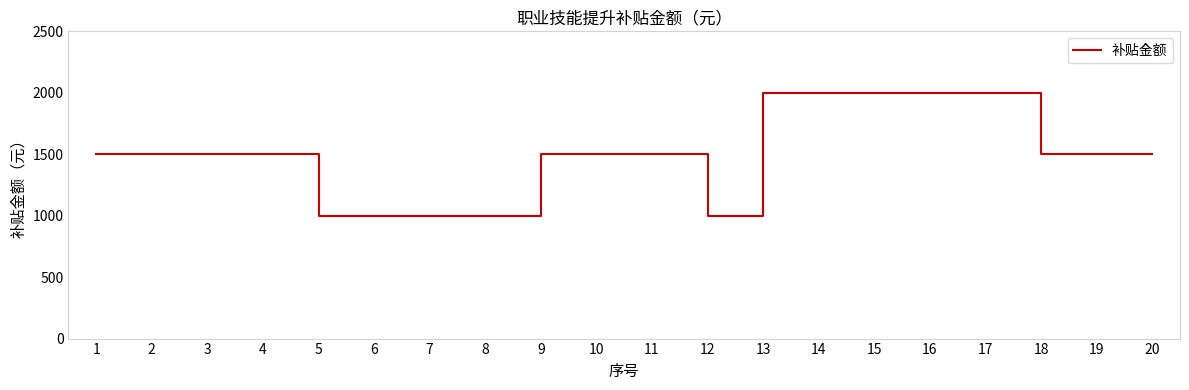

The chart shows a value of 2000 at 17. True or false?

True